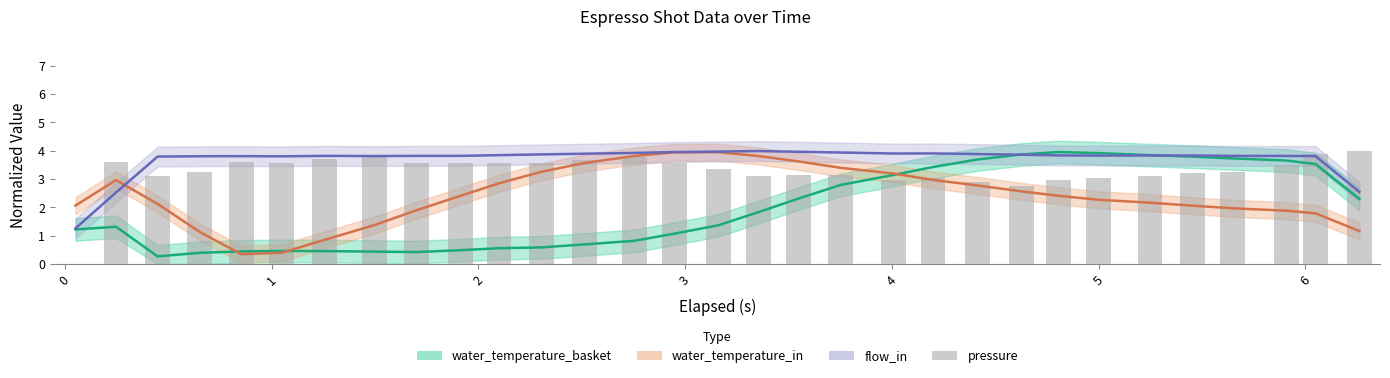

How many positive values are there?

30